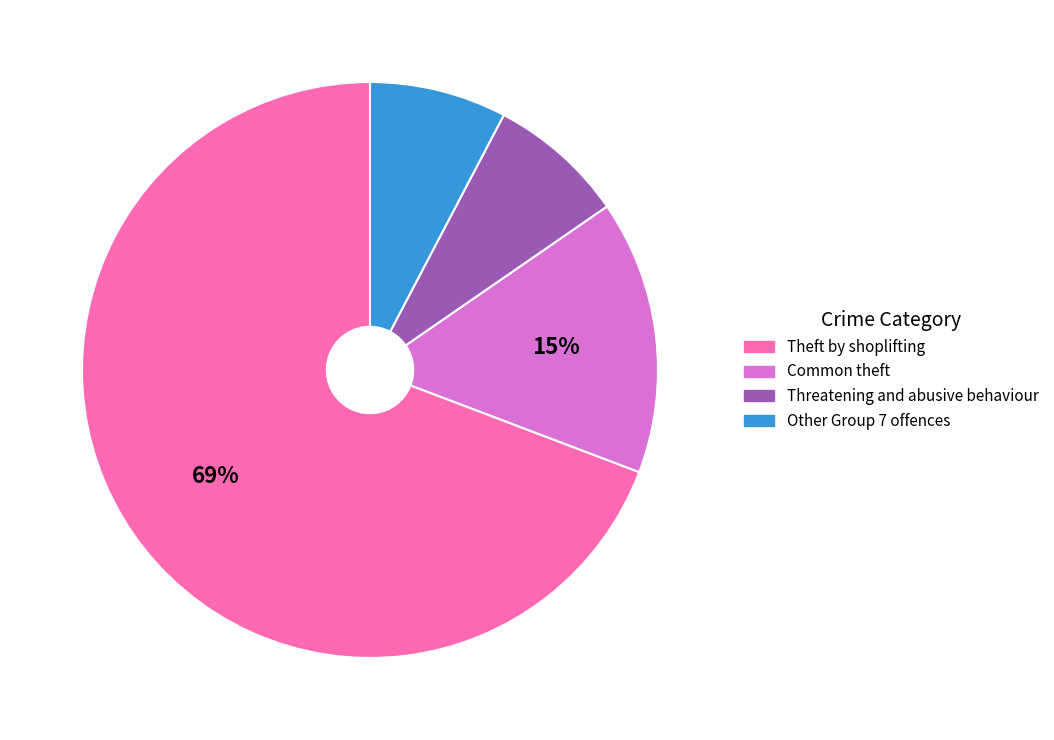

Is there any slice that represents more than half of the pie?

Yes